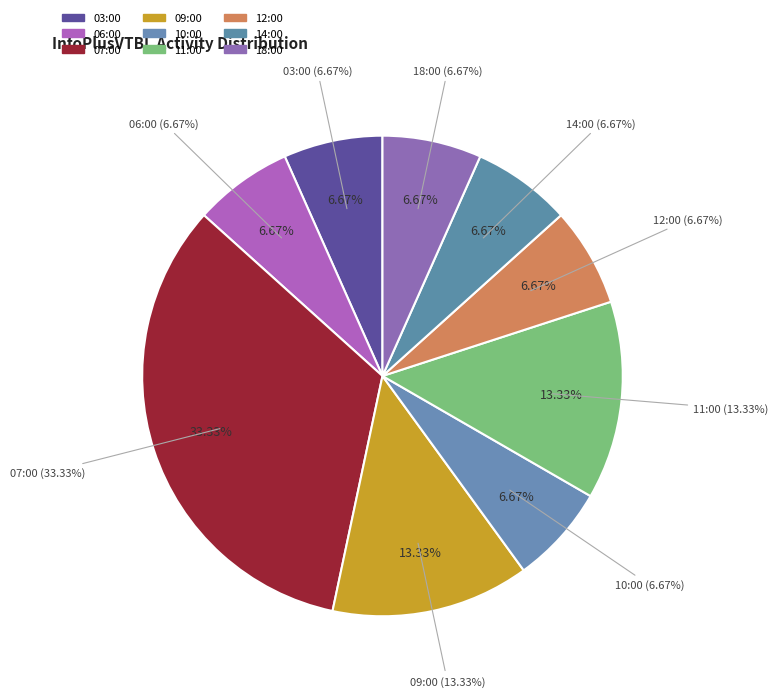

Is it true that 06:00 is 19% of the pie?

False